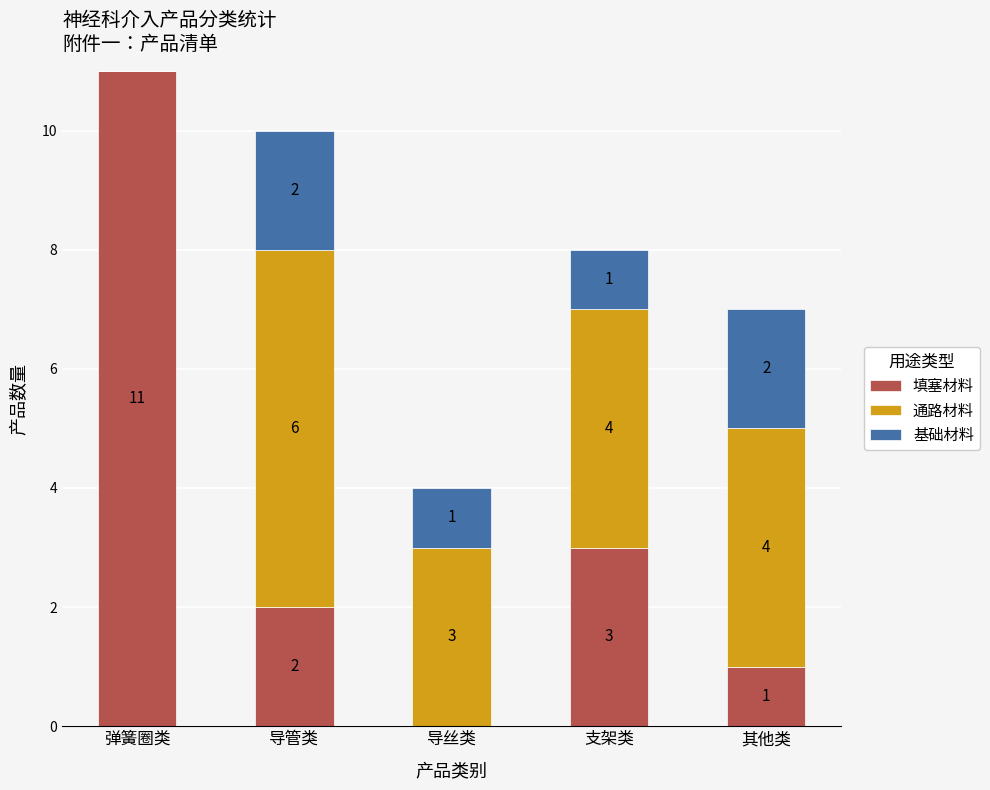

Is it true that 填塞材料 equals 1 at 导管类?

False